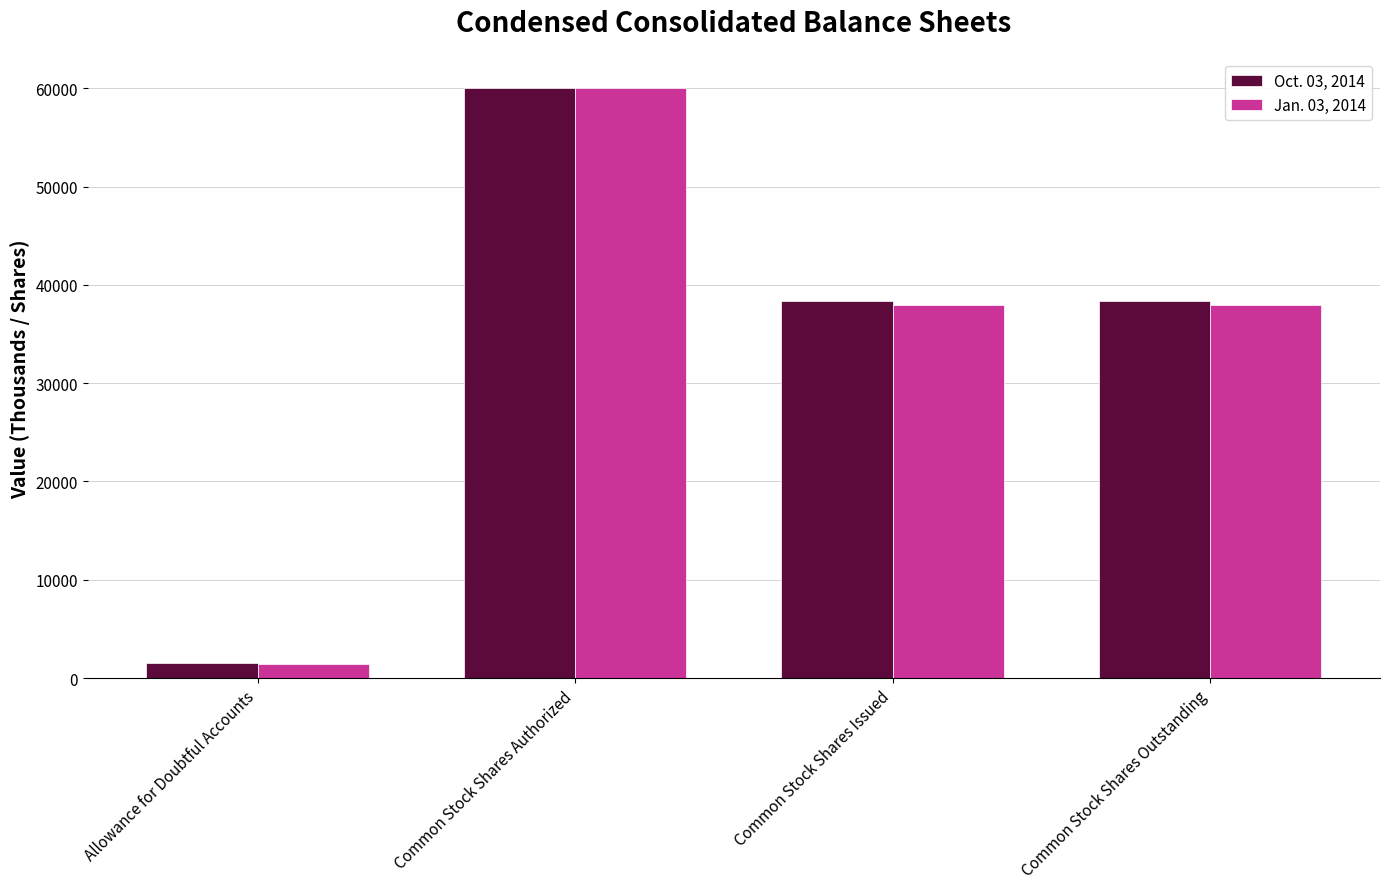

Reading left to right, extract all data points from this chart.

Oct. 03, 2014: 1517	60000	38390	38390
Jan. 03, 2014: 1449	60000	37911	37911